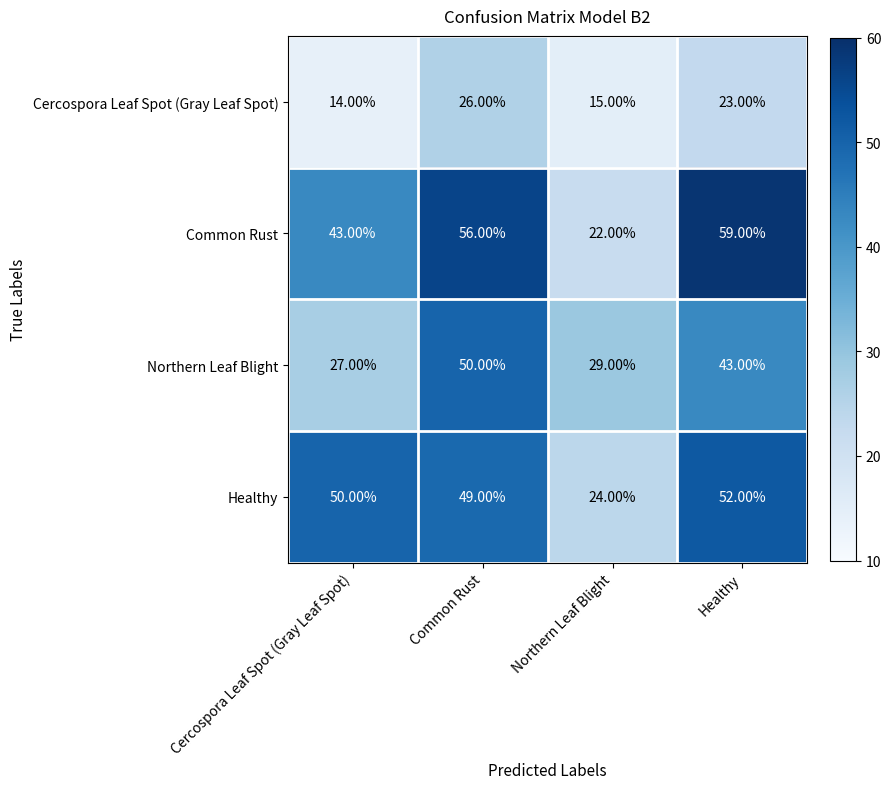

Is the value of Northern Leaf Blight at Healthy greater than the value of Cercospora Leaf Spot (Gray Leaf Spot) at Common Rust?

Yes